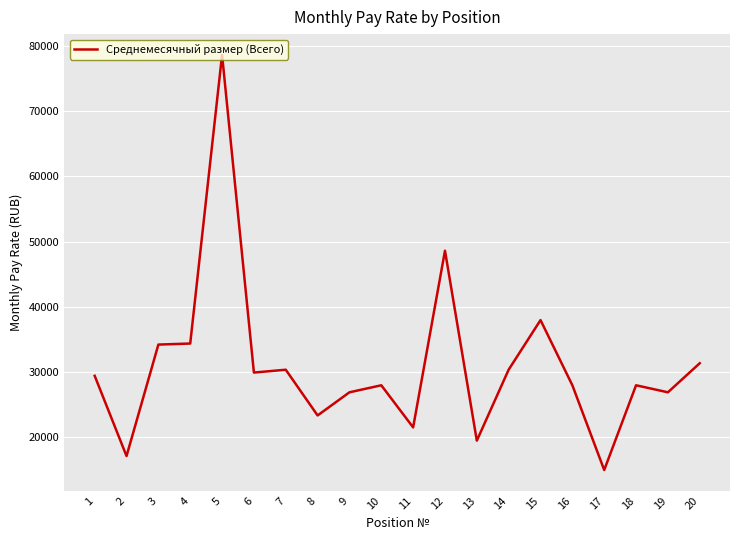

Which category has the lowest value across all series?

17